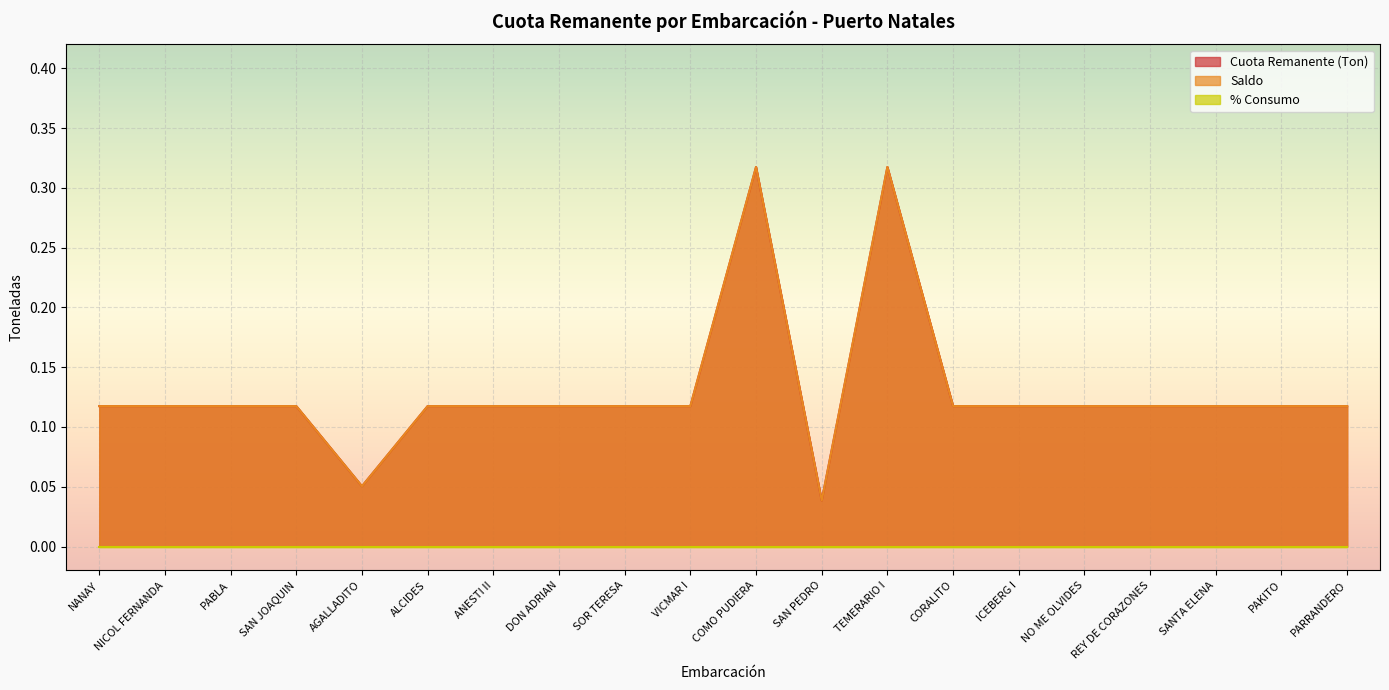

What is the value of the Cuota Remanente (Ton) point at the 9th from the left?

0.1